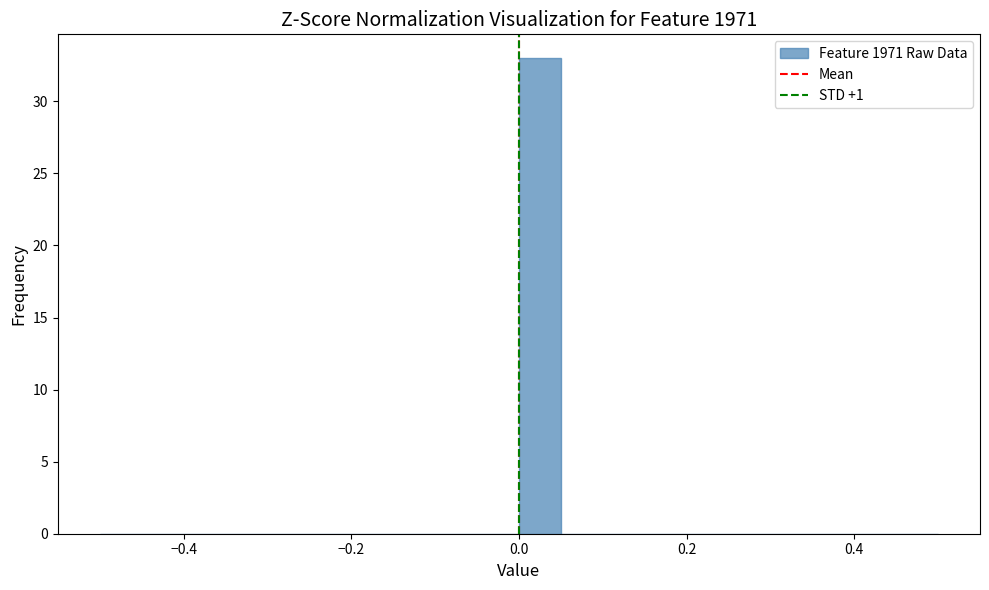

Read against the x-axis, roughly where is the centre of the tallest bar?

0.02